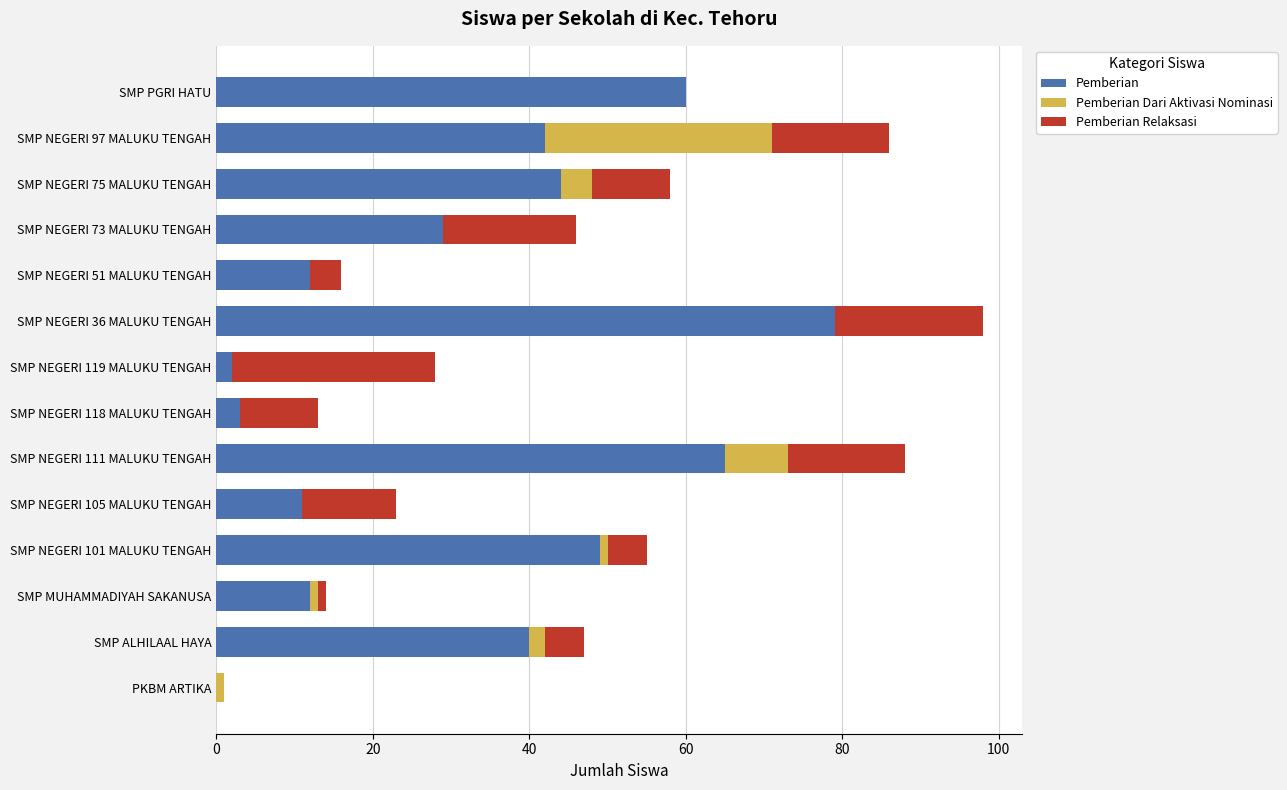

What is the total value across all series at SMP NEGERI 73 MALUKU TENGAH?

46